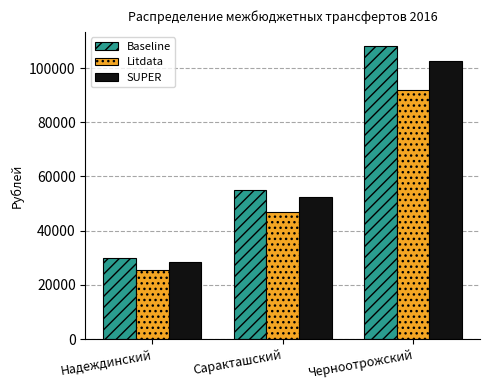

Are the bars grouped side by side (vs. stacked)?

Yes